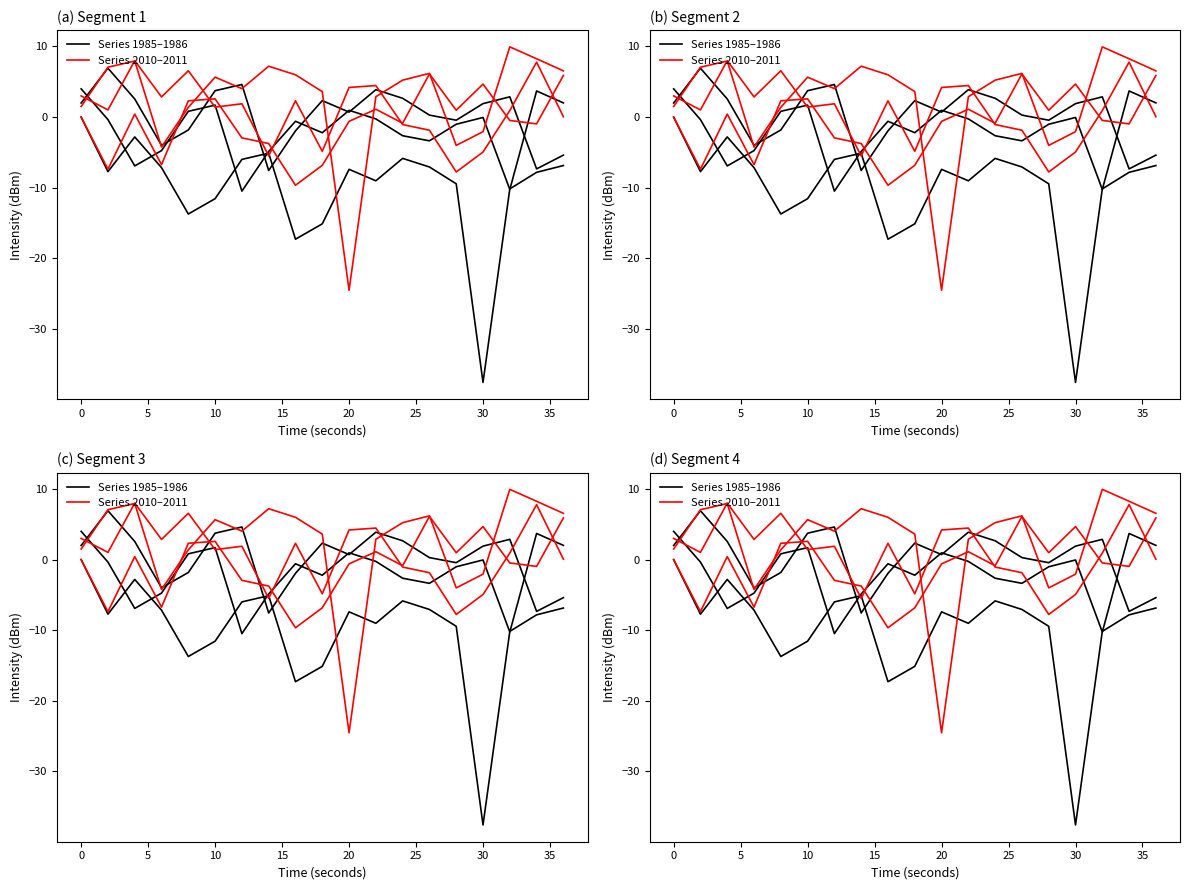

True or false: Series 1985–1986 and Series 2010–2011 intersect in this chart.

False